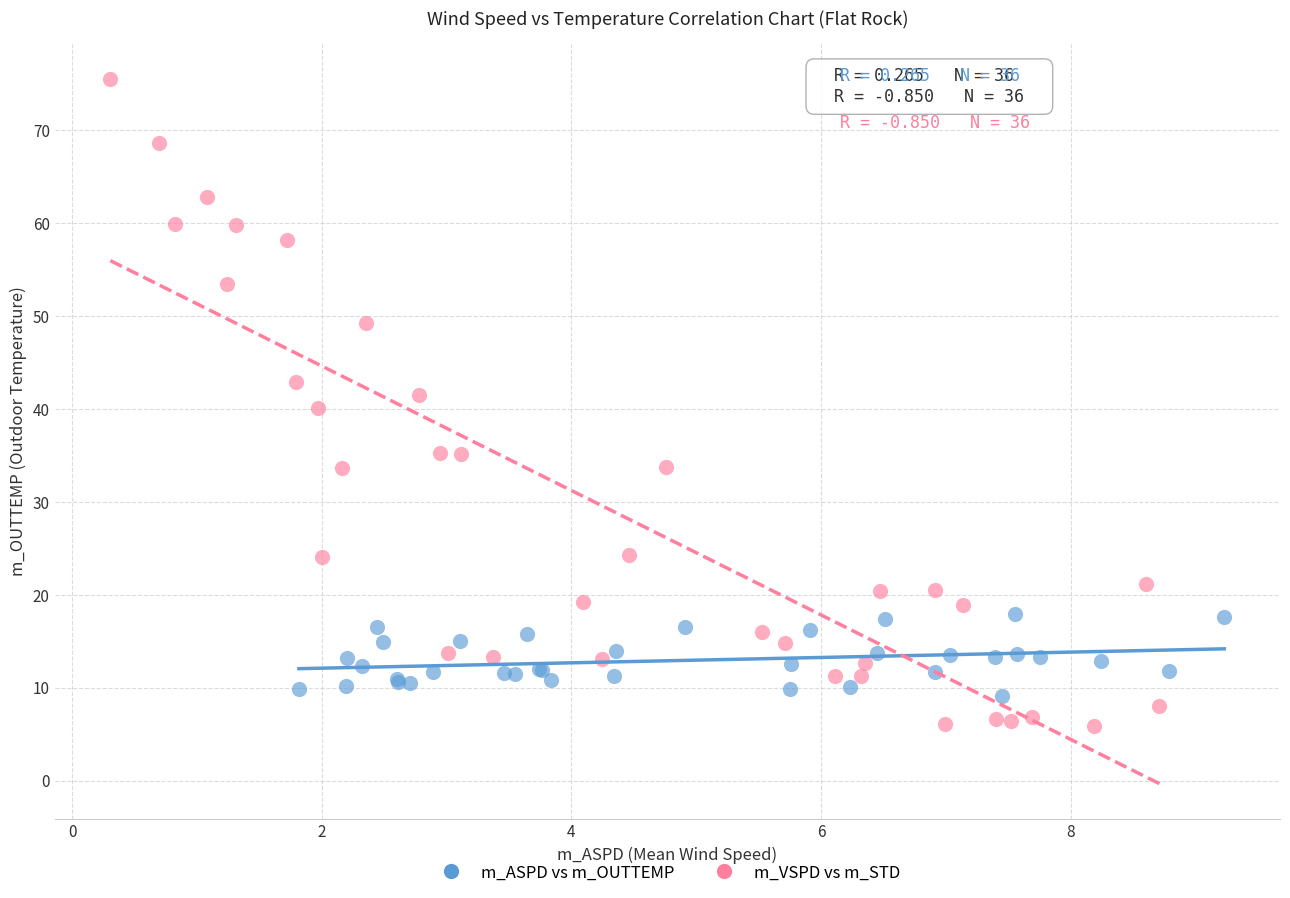

Which series has the widest spread of Y values?

m_VSPD vs m_STD